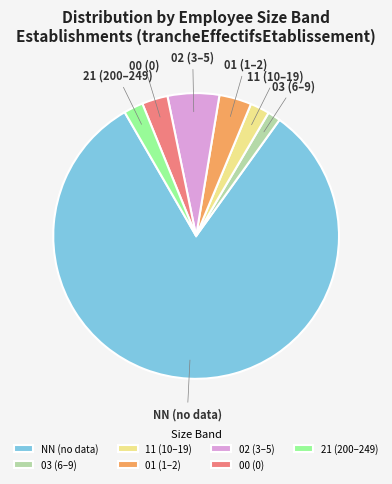

Between 02 (3–5) and 01 (1–2), which is larger?

02 (3–5)